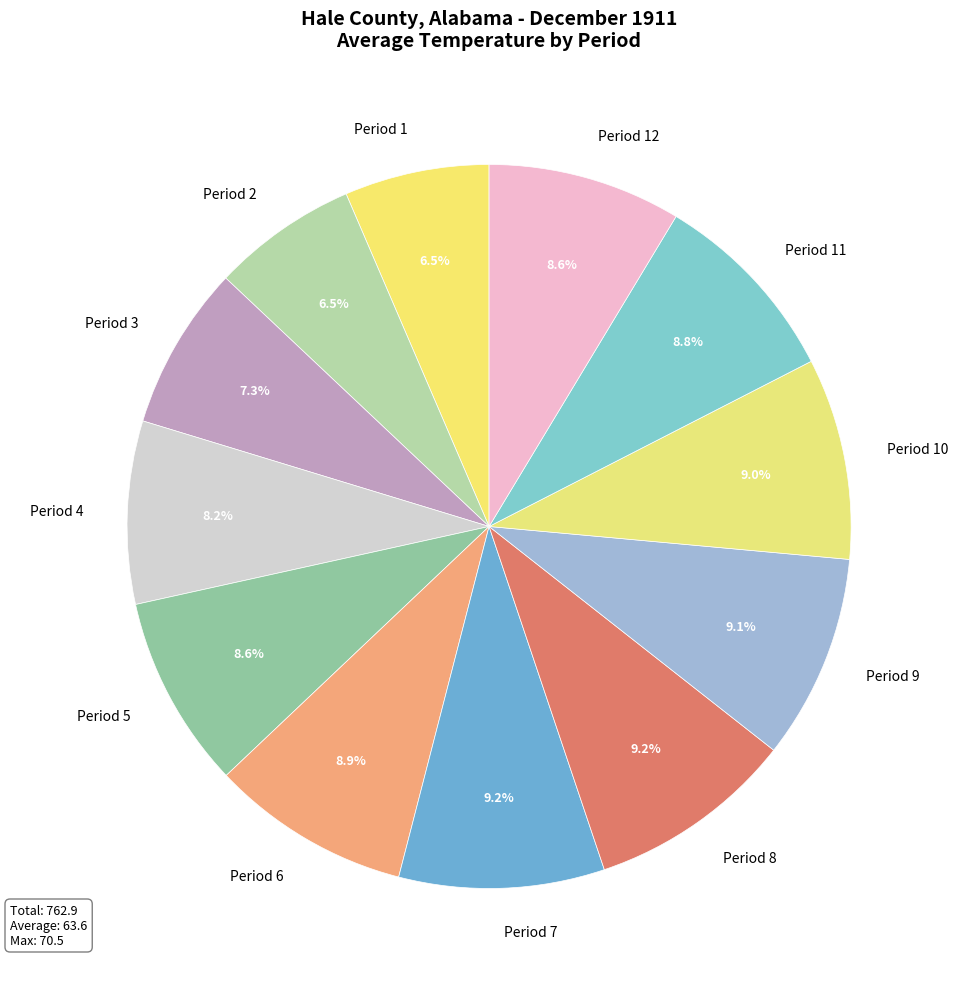

Between Period 9 and Period 1, which is larger?

Period 9